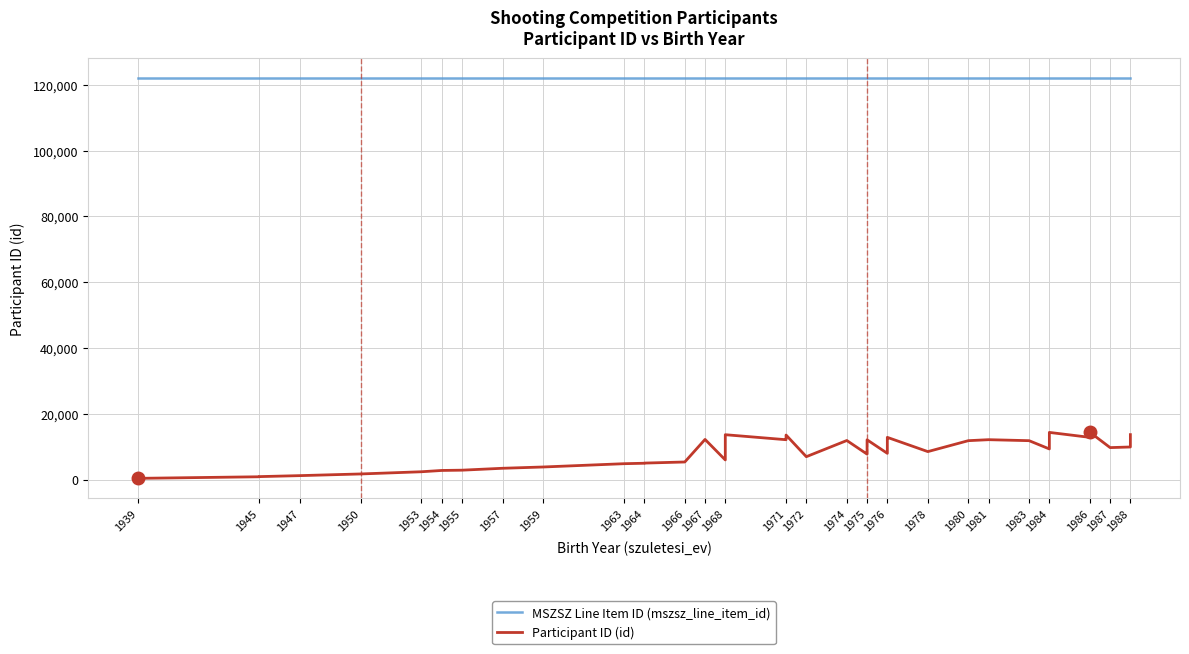

Rank the series at 1975 from highest to lowest value.

MSZSZ Line Item ID (mszsz_line_item_id), Participant ID (id)